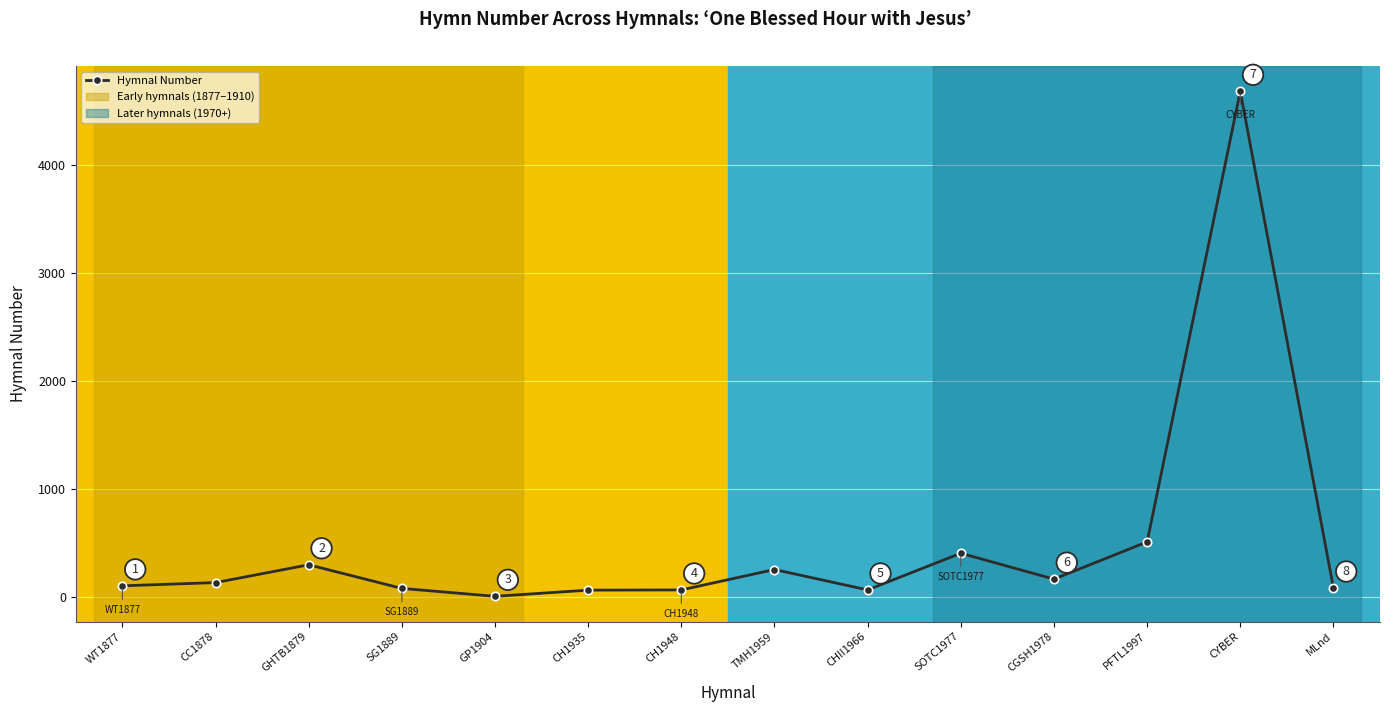

What is the smallest value displayed?

8